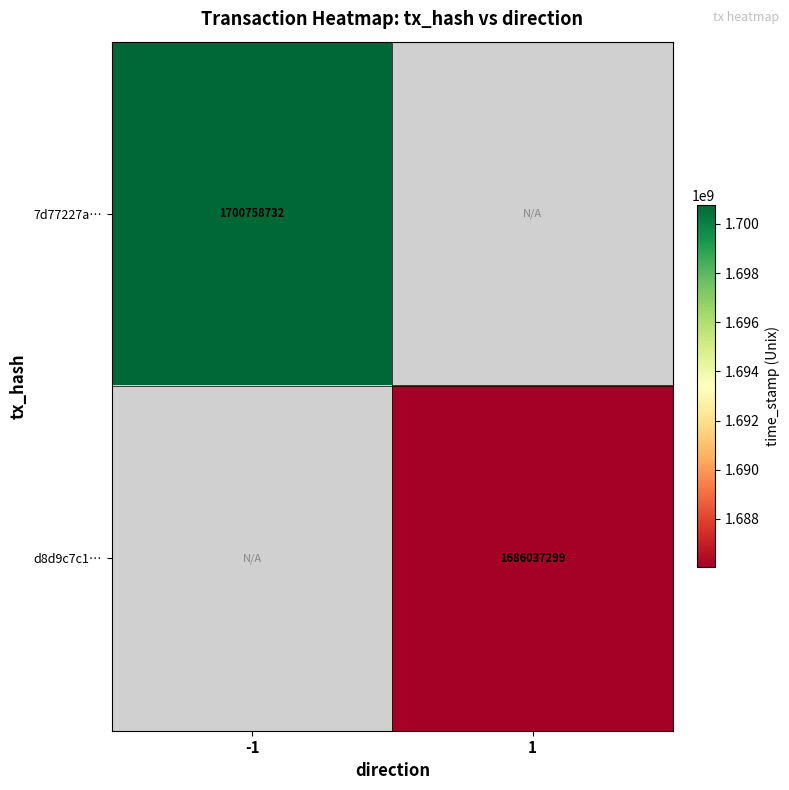

Is the value of 7d77227a… at -1 greater than the value of d8d9c7c1… at 1?

Yes